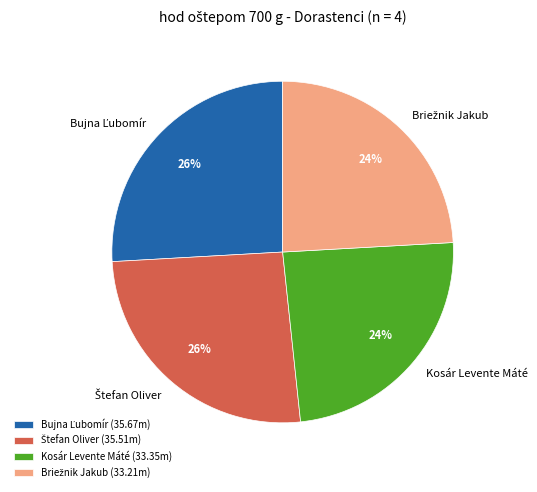

To the nearest percent, what percentage of the pie is Kosár Levente Máté?

24%